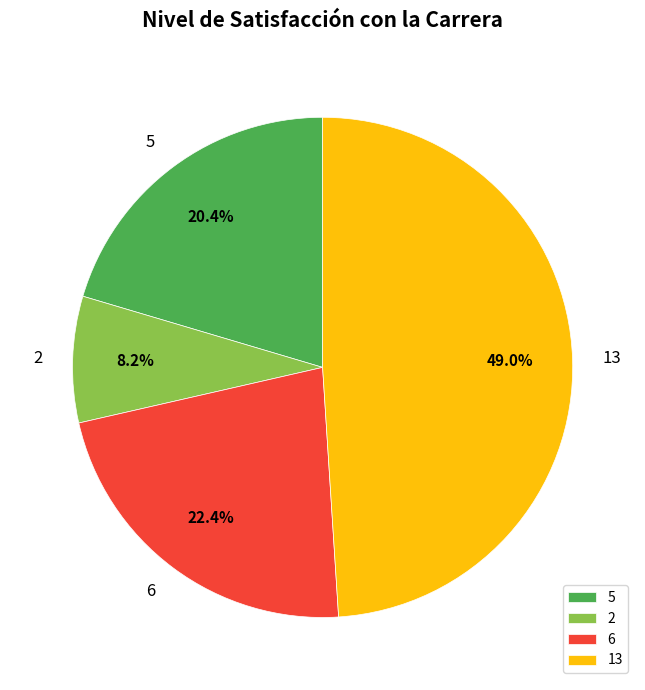

Which slice is the smallest?

2